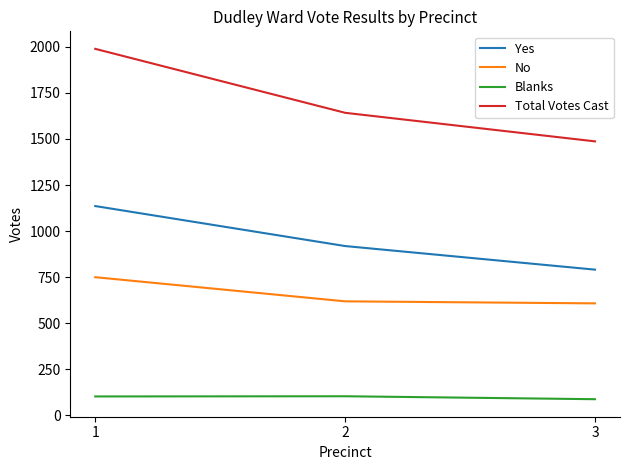

What is the sum of the No values at 2 and 3?

1227